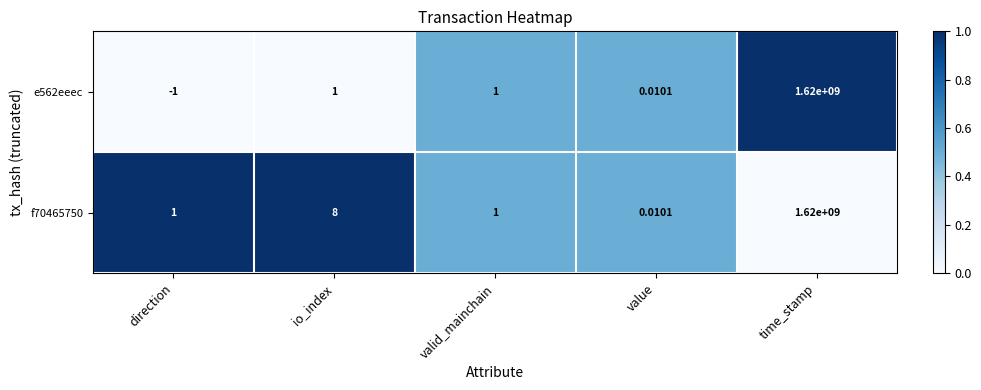

Between direction and valid_mainchain, which series saw the biggest shift?

e562eeec